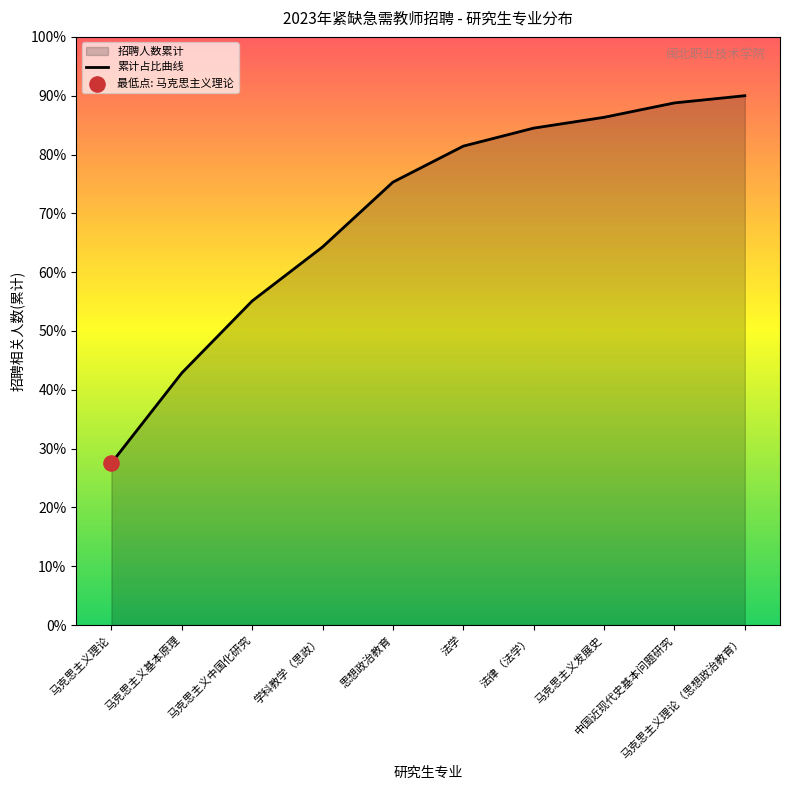

What is the change in value from 马克思主义基本原理 to 中国近现代史基本问题研究?

+45.9